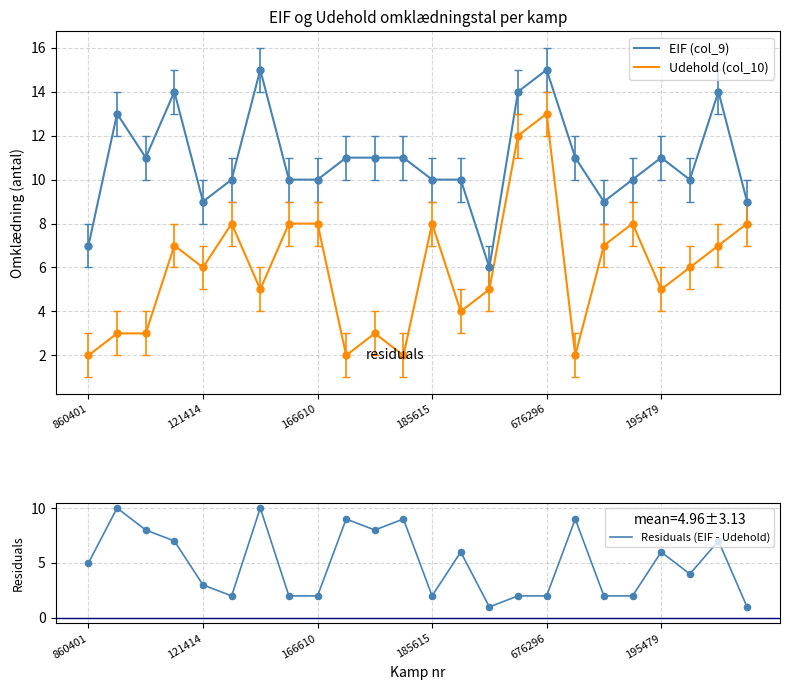

Which series has the largest total across all categories?

EIF (col_9)